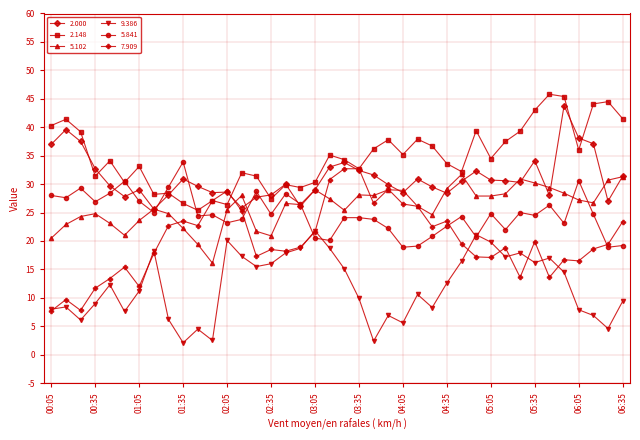

What are all the series names shown in the legend?

2.000, 2.148, 5.102, 9.386, 5.841, 7.909